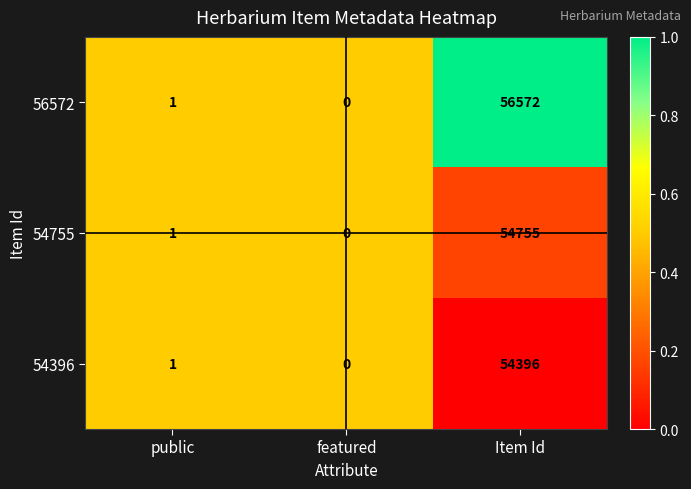

Between public and Item Id, which series saw the biggest shift?

56572